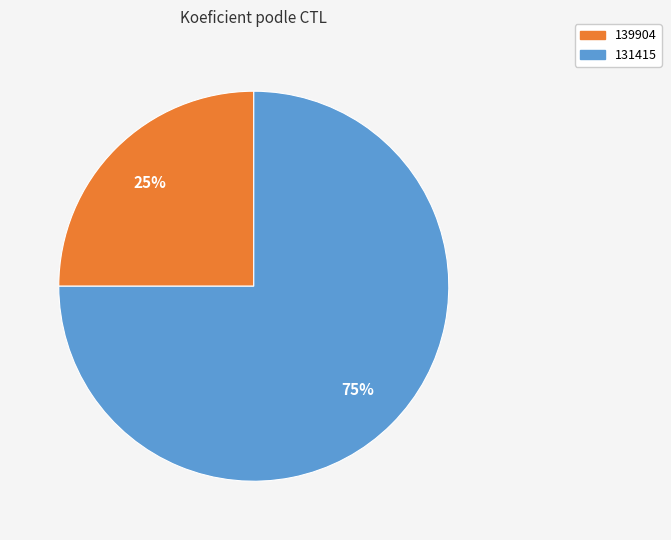

What percentage is the 139904 slice, to the nearest percent?

25%